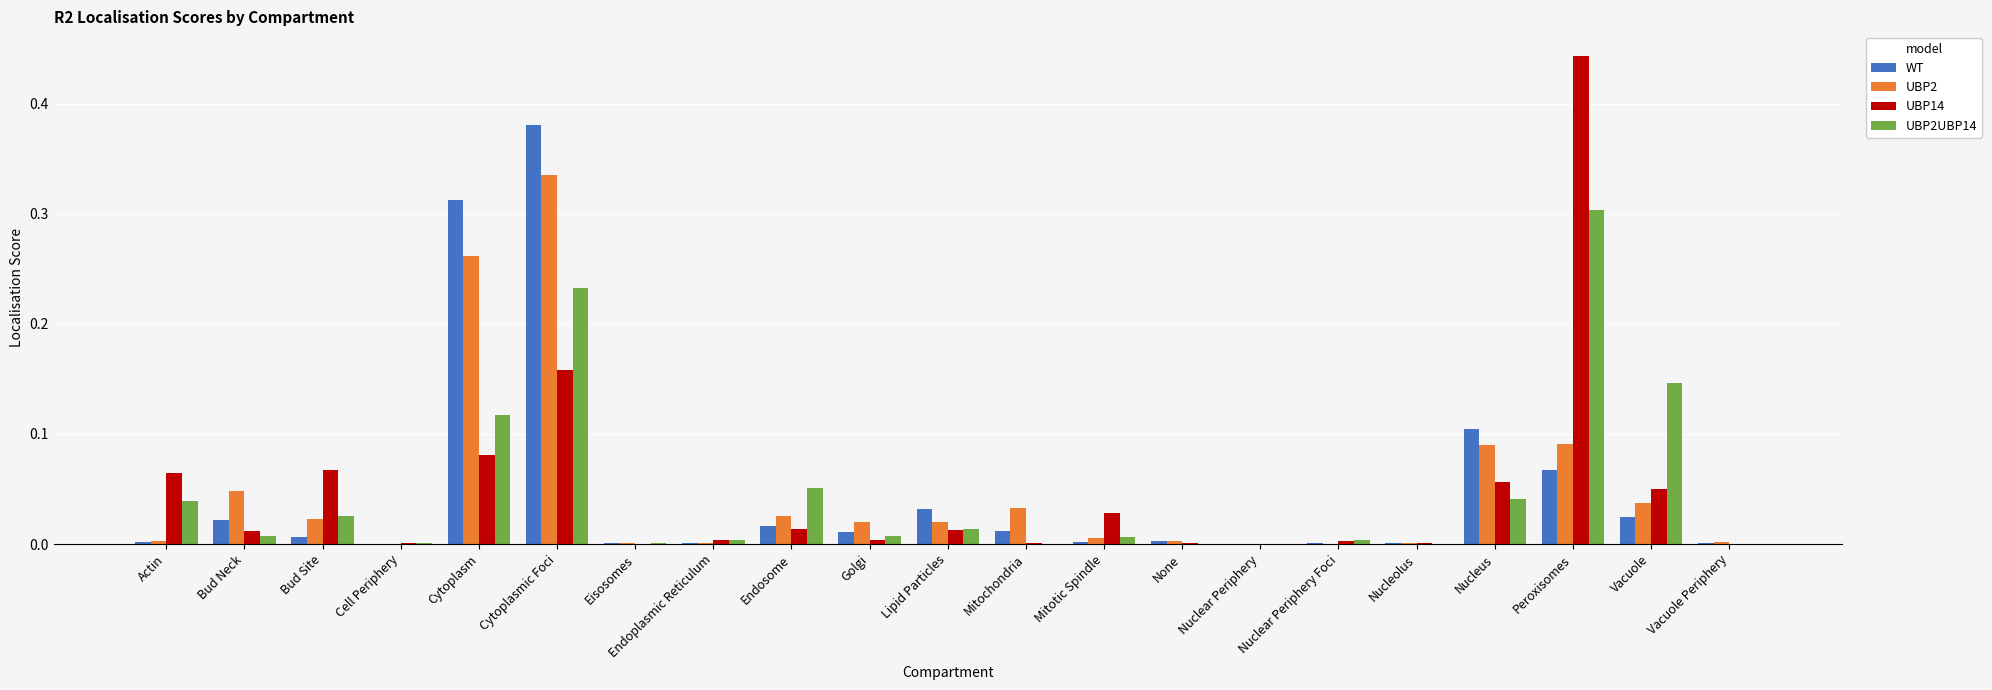

The WT series shows 0.0 at Actin. True or false?

True